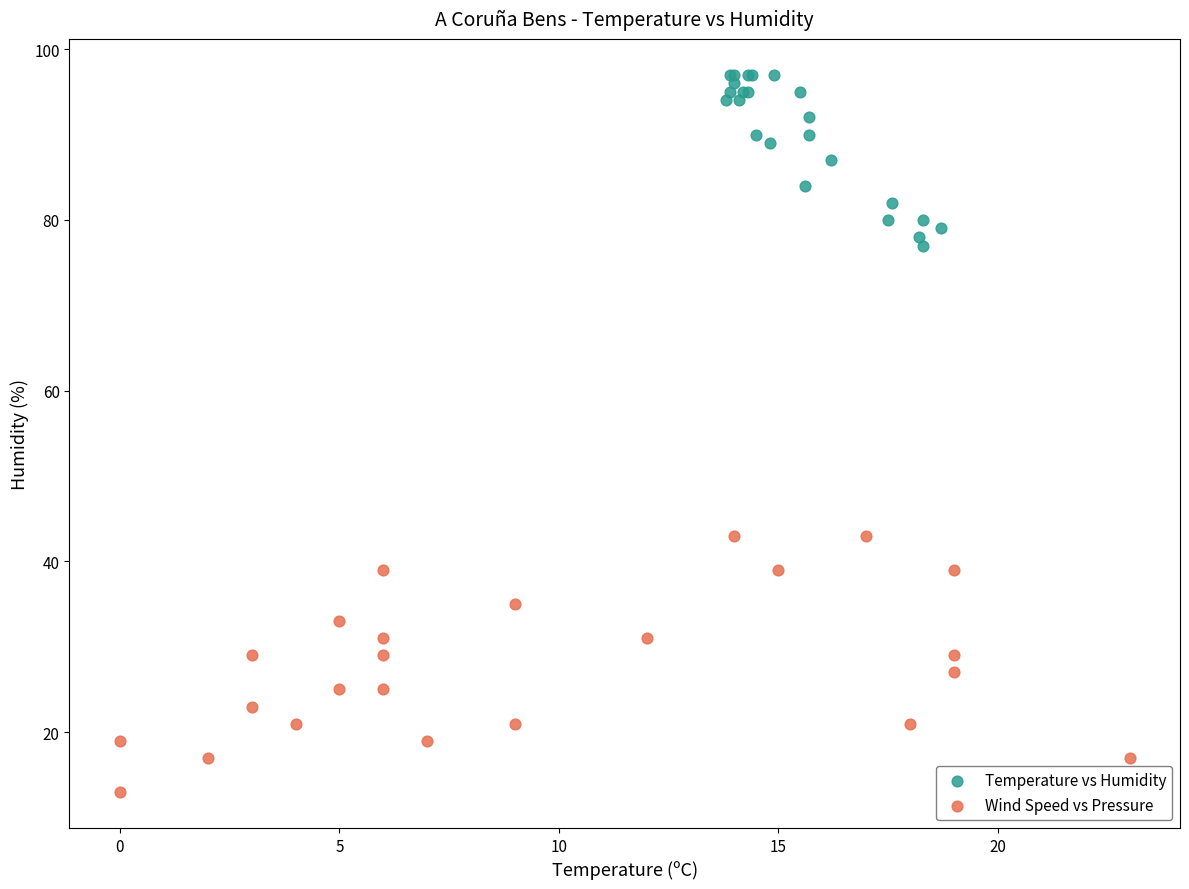

Which series reaches the maximum Y coordinate?

Temperature vs Humidity